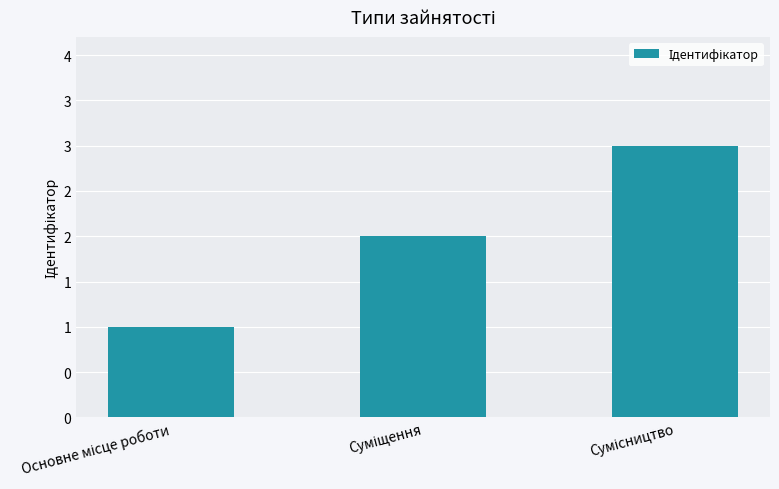

Are the bars horizontal?

No